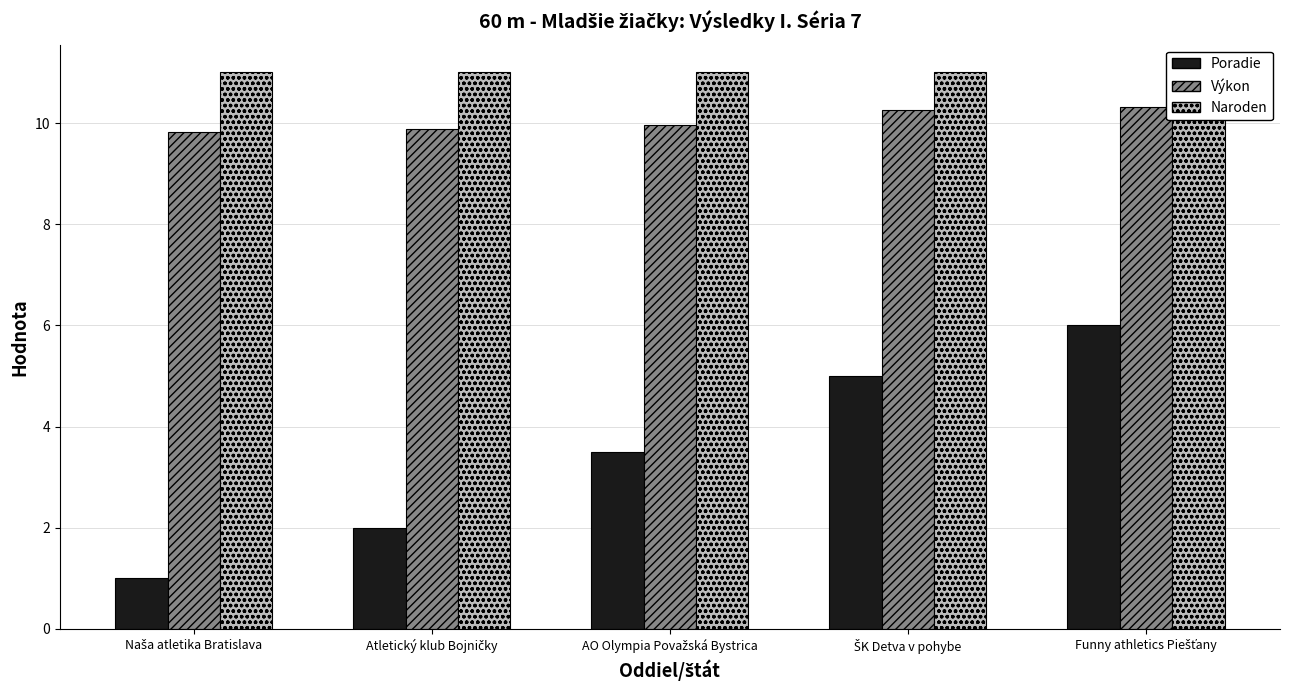

What is the greatest value displayed?

11.0